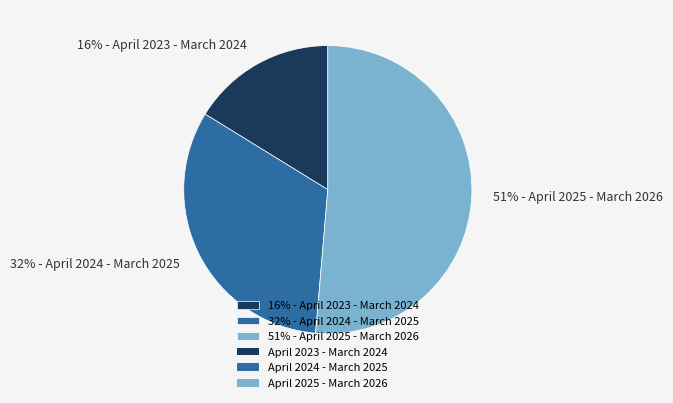

What is the smallest slice in the pie chart?

16% - April 2023 - March 2024